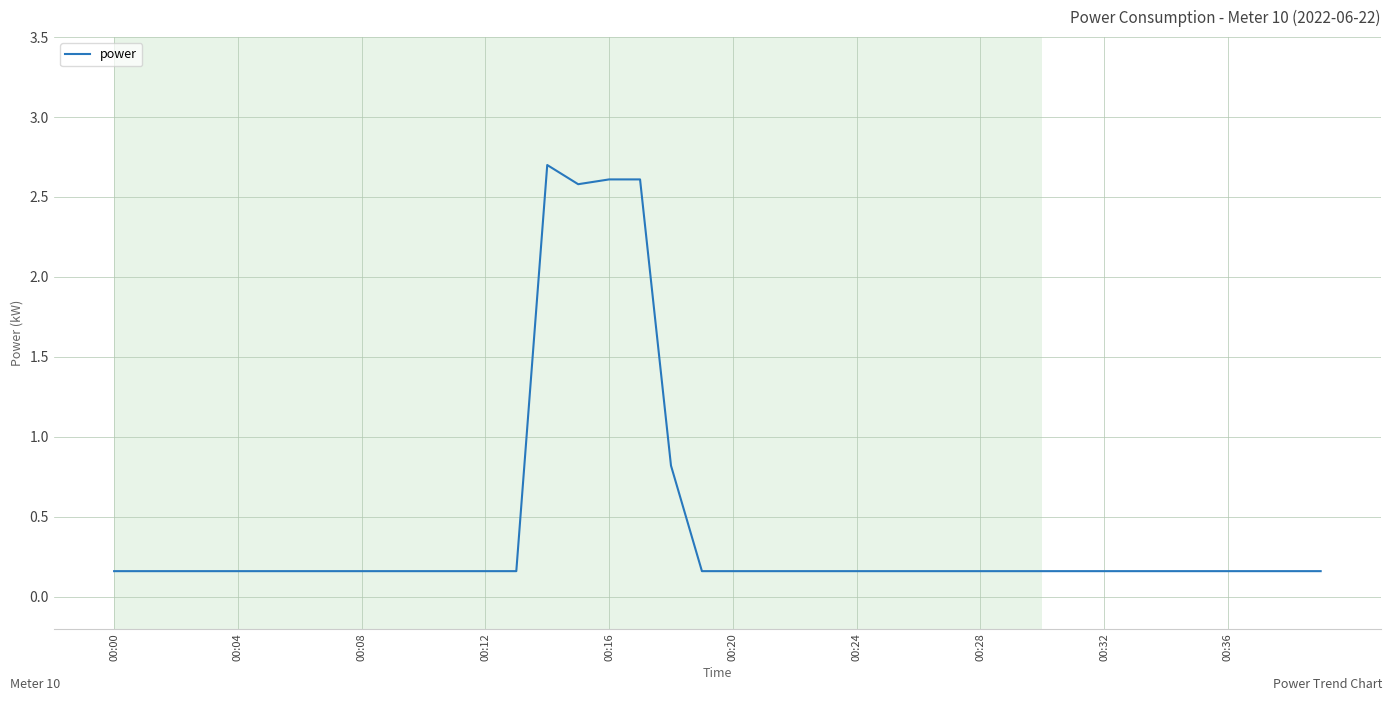

What is the difference between the maximum and minimum values?

2.5